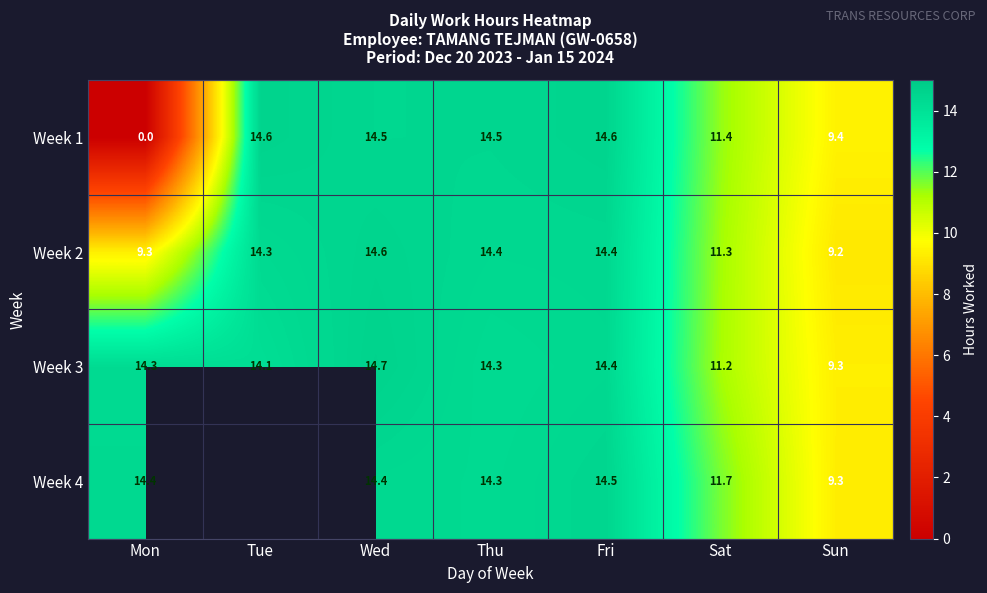

How many data points in Week 3 are above 14?

5